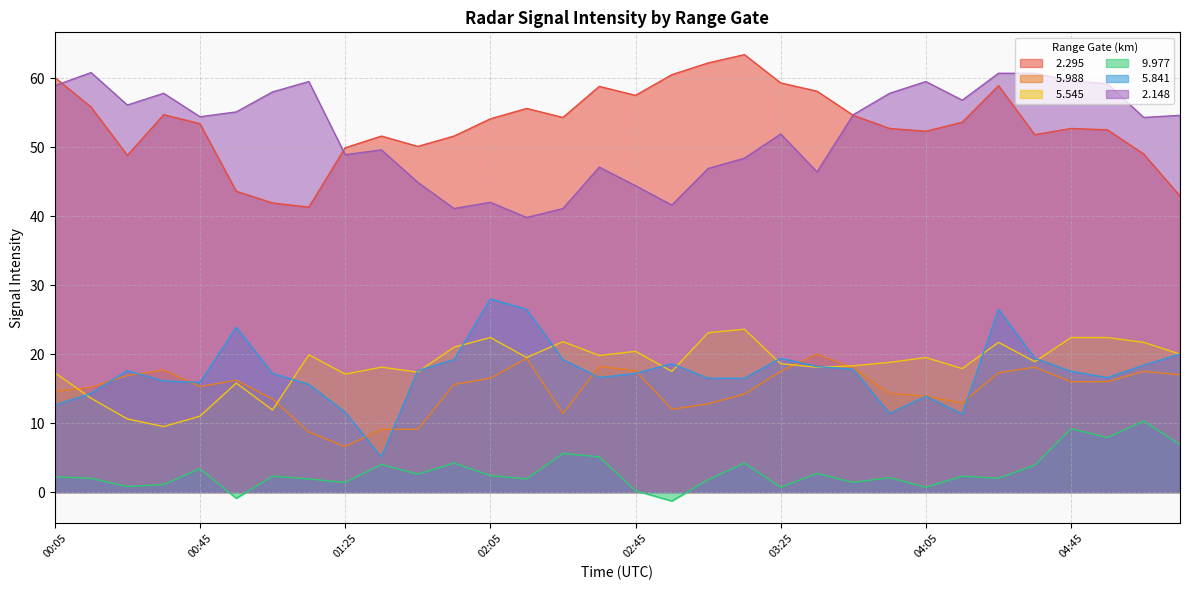

Does the chart display data point markers on the line(s)?

No